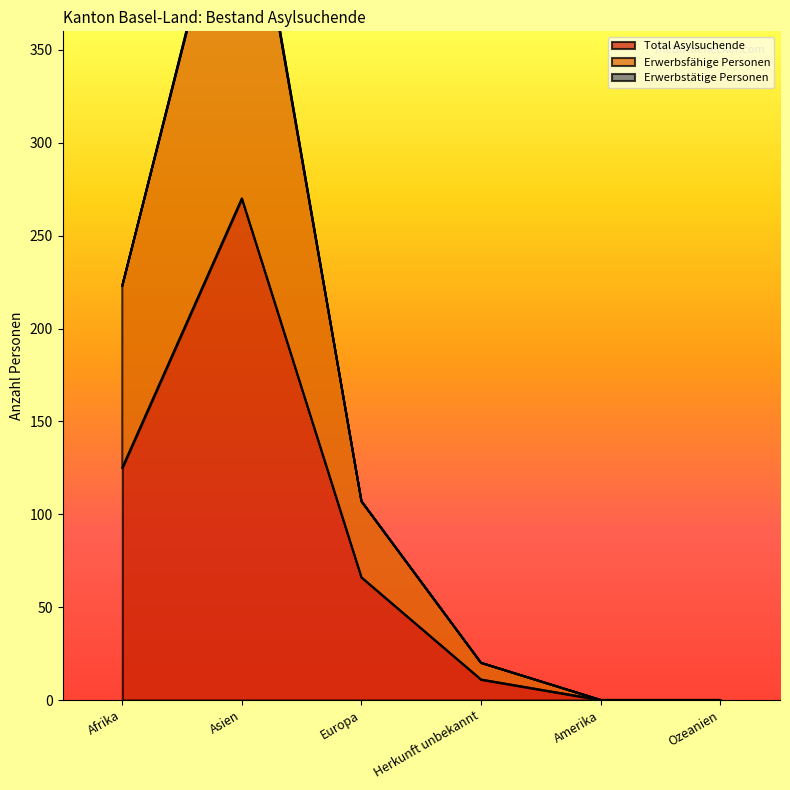

What is the difference between the maximum and minimum values in the Erwerbsfähige Personen series?

479